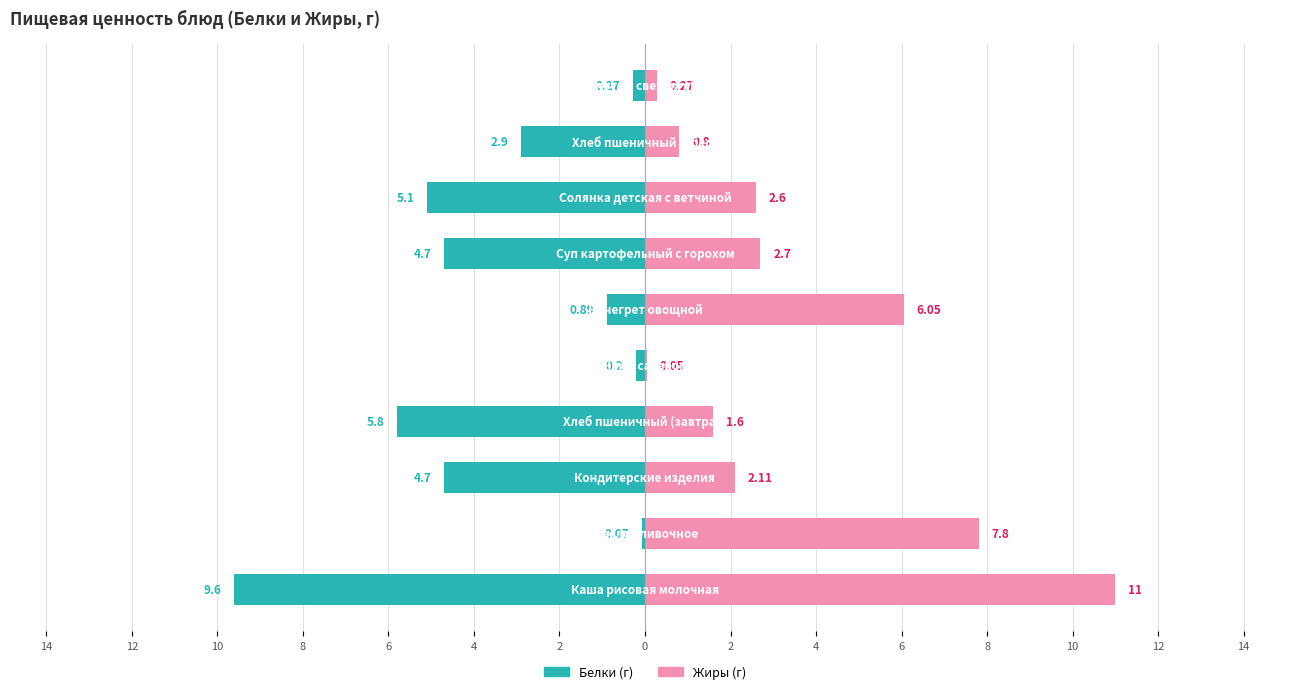

True or false: Белки has a value of -0.3 at 4.

True